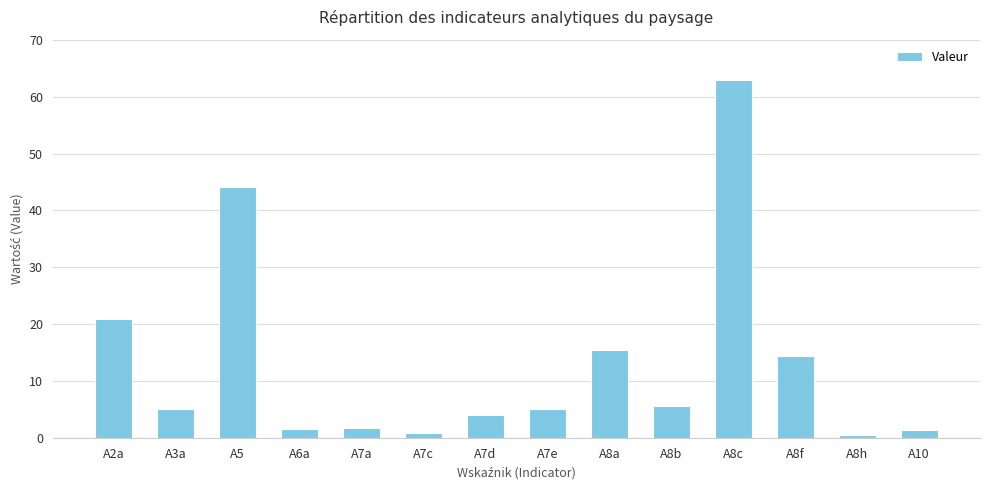

The value at A7e is 5.1. True or false?

True